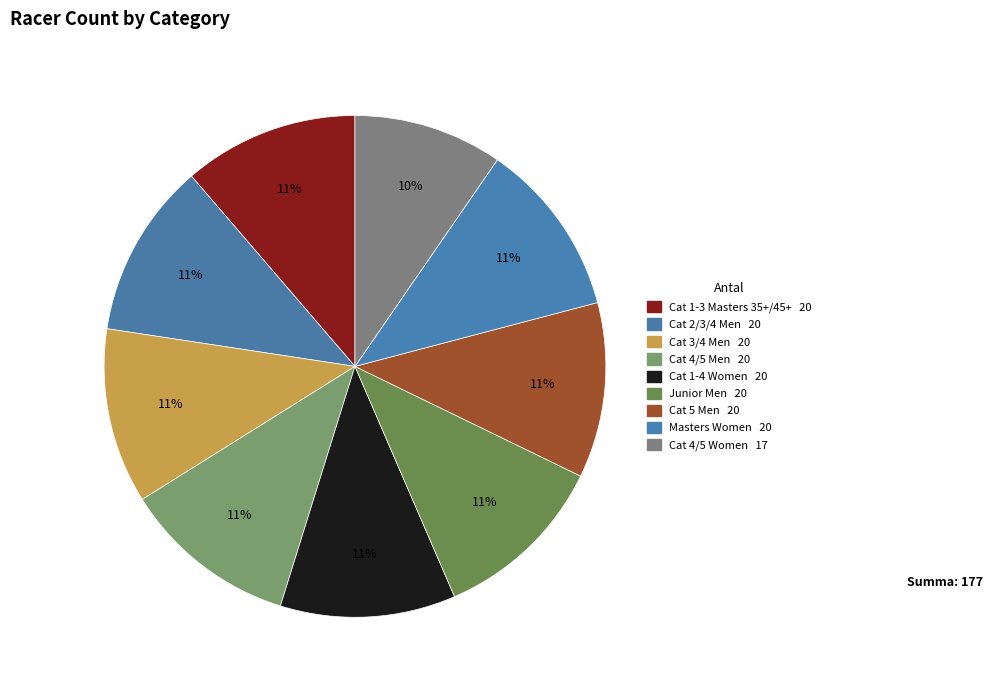

To the nearest percent, what portion does Cat 3/4 Men represent?

11%